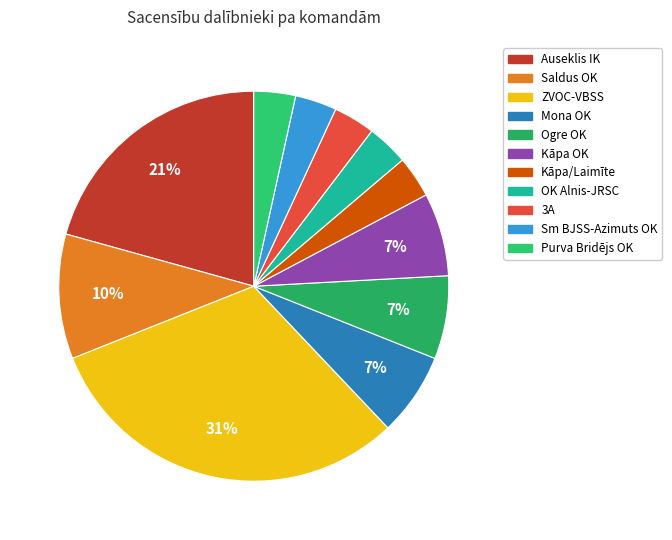

What is the change in value from Saldus OK to Sm BJSS-Azimuts OK?

-2